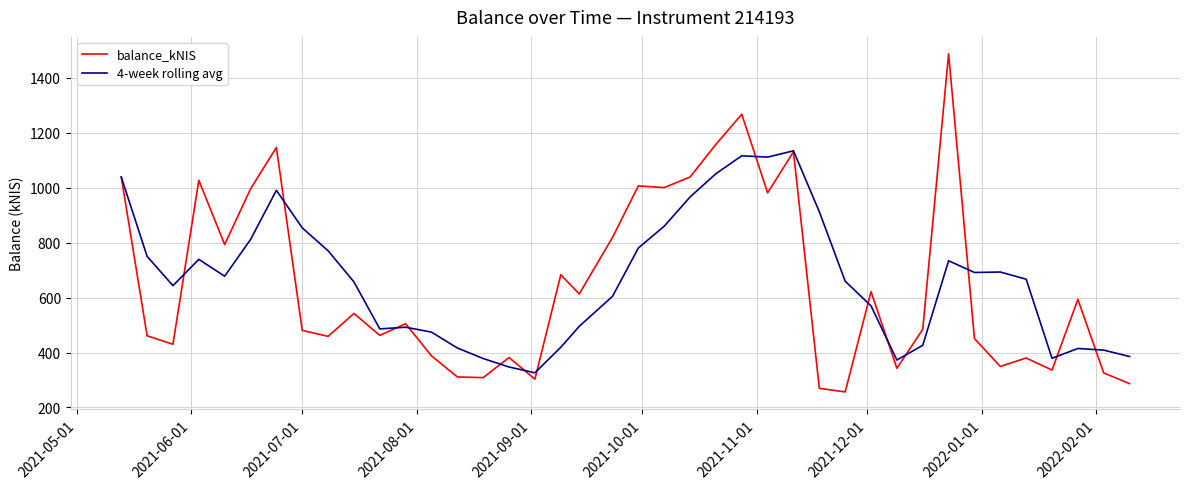

List the series in order of their peak value, highest first.

balance_kNIS, 4-week rolling avg